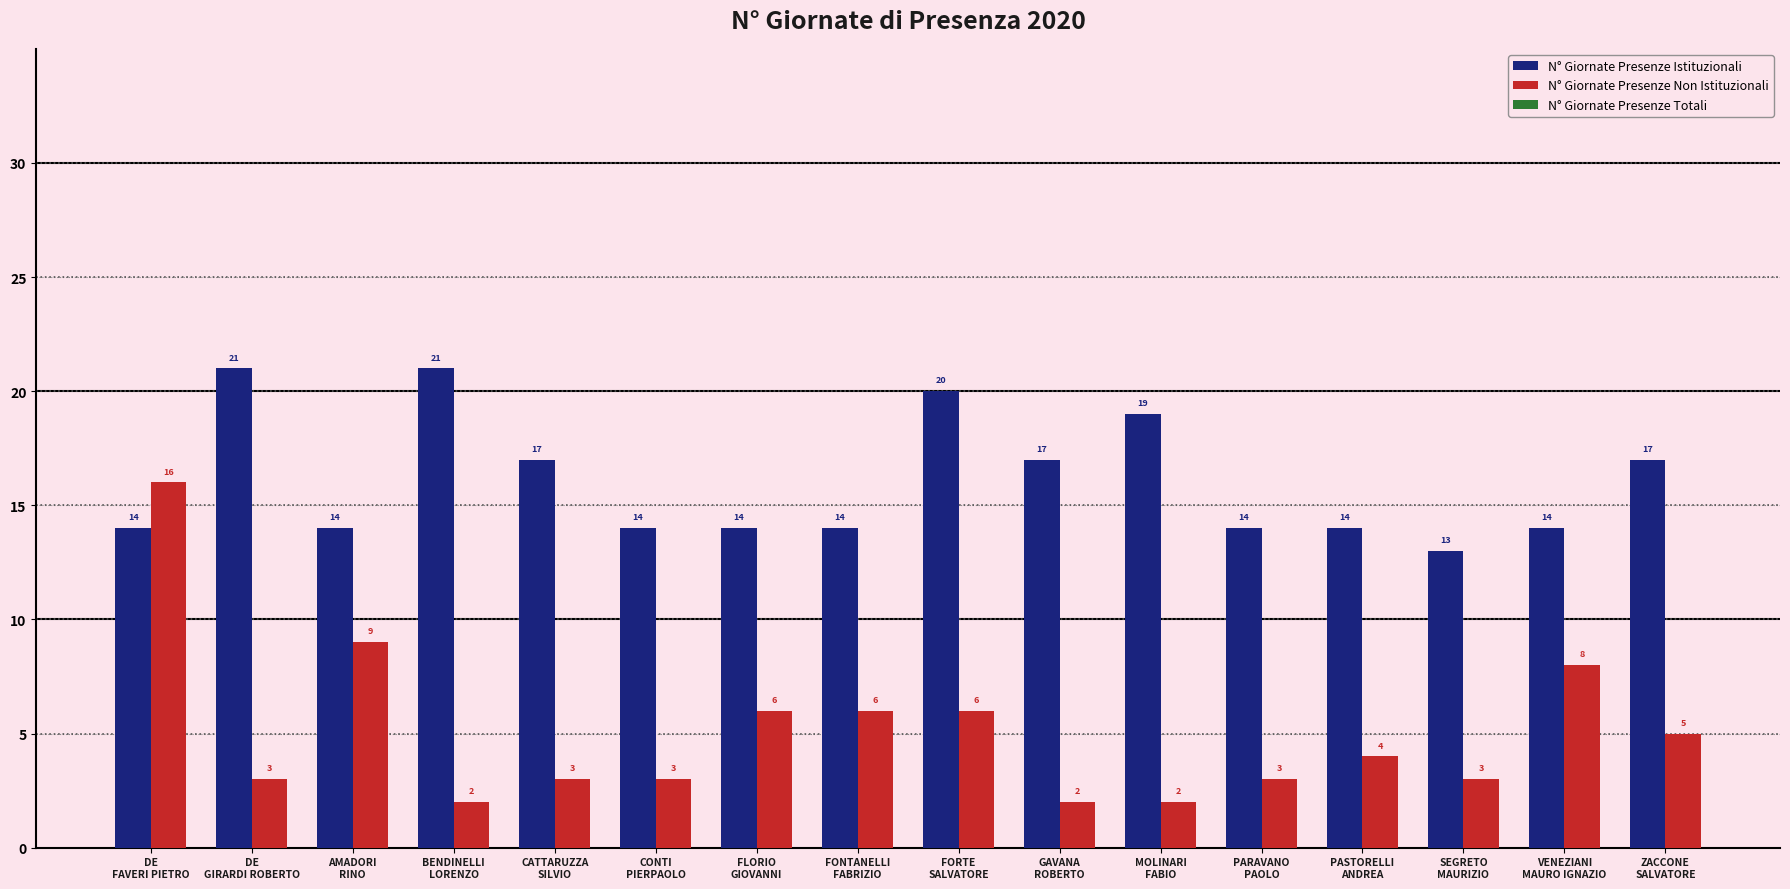

What is the highest value of the N° Giornate Presenze Non Istituzionali series?

16